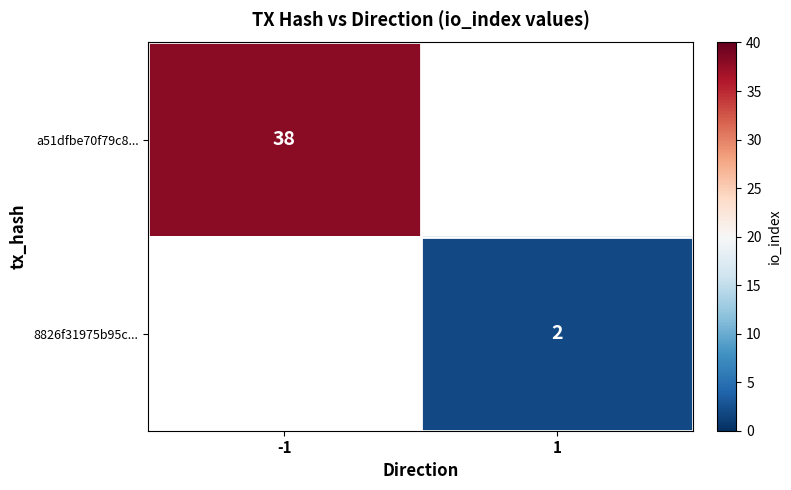

The value of a51dfbe70f79c8... at -1 is 25. True or false?

False